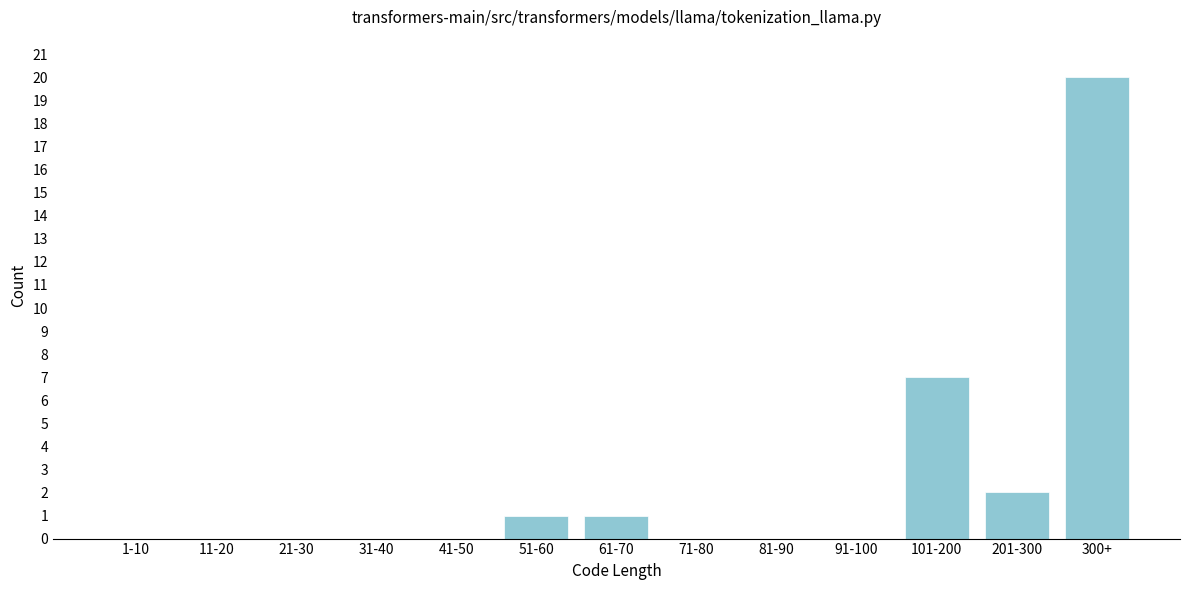

Reading right to left, extract all data points from this chart.

300+=20	201-300=2	101-200=7	91-100=0	81-90=0	71-80=0	61-70=1	51-60=1	41-50=0	31-40=0	21-30=0	11-20=0	1-10=0